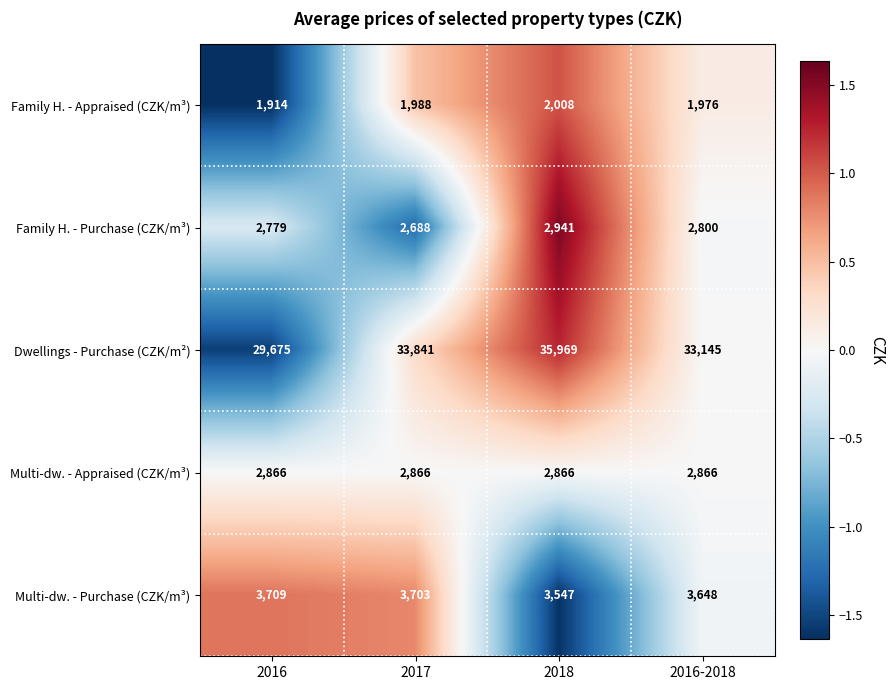

Where is Family H. - Purchase (CZK/m³) nearest to the value 2814?

2016-2018